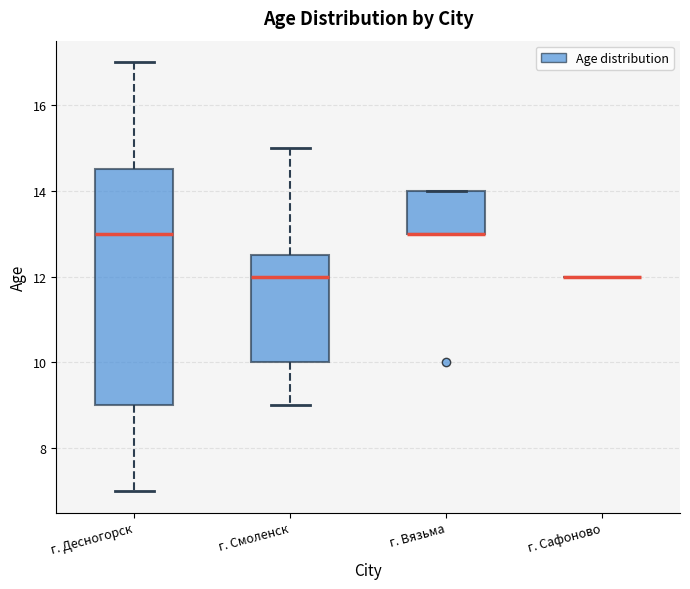

Reading left to right, read every box against the y-axis: the position of its median line, the range the box covers, and the ends of its whiskers. The values are not printed on the chart, so give them approximately, as read against the axis.

г. Десногорск: median 13.0, box 9.0 to 14.6, whiskers 7.0 to 17.0
г. Смоленск: median 12.0, box 10.0 to 12.6, whiskers 9.0 to 15.0
г. Вязьма: median 13.0 (drawn on the box's lower edge), box 13.0 to 14.0, whiskers 13.0 to 14.0
г. Сафоново: box collapsed to a line at 12.0, whiskers 12.0 to 12.0